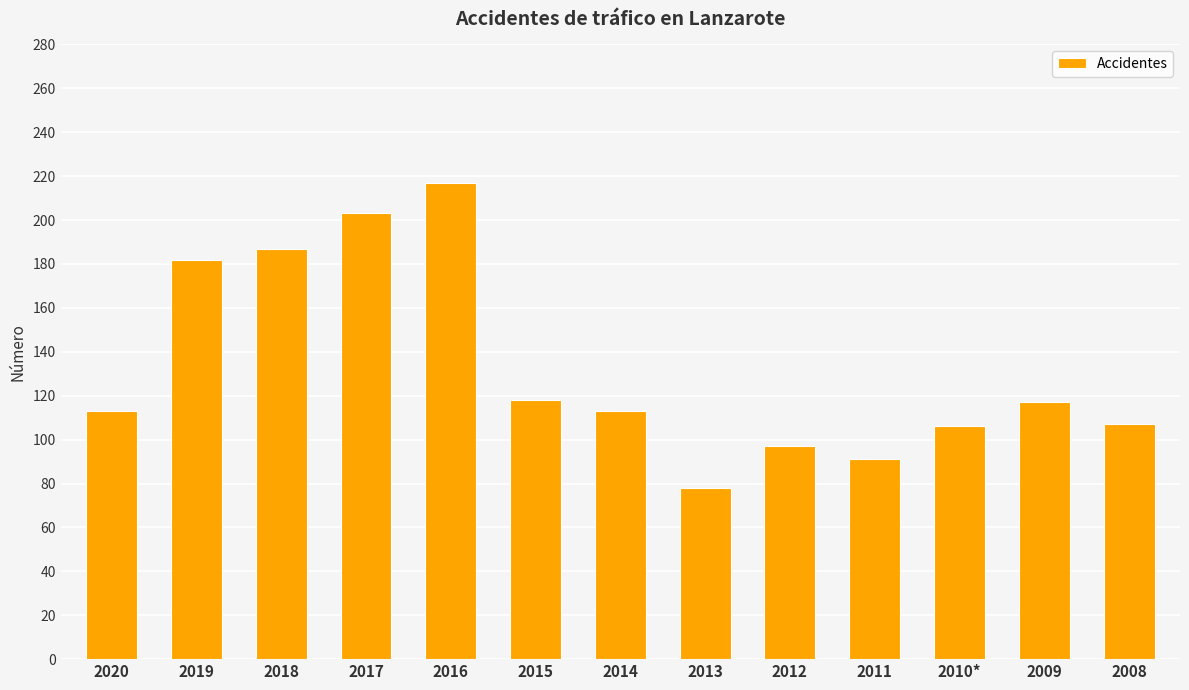

What is the average value?

133